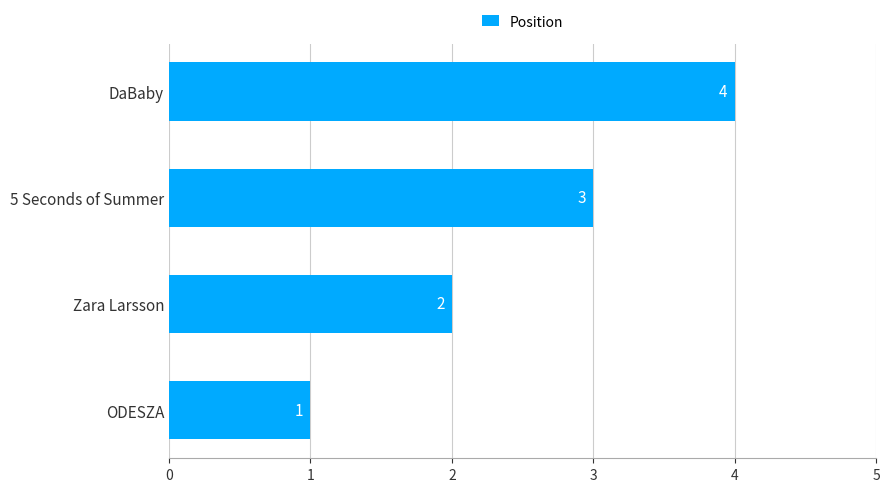

How many bars are there in total?

4